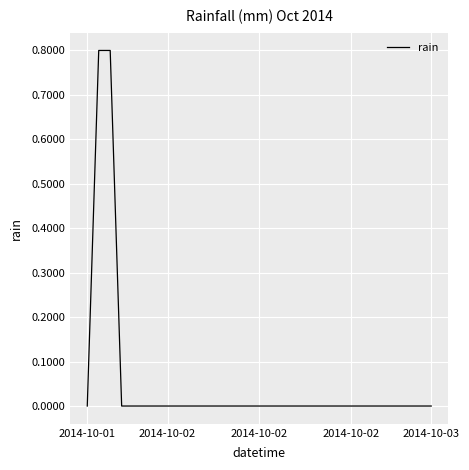

Reading left to right, extract all data points from this chart.

0.0	0.8	0.8	0.0	0.0	0.0	0.0	0.0	0.0	0.0	0.0	0.0	0.0	0.0	0.0	0.0	0.0	0.0	0.0	0.0	0.0	0.0	0.0	0.0	0.0	0.0	0.0	0.0	0.0	0.0	0.0